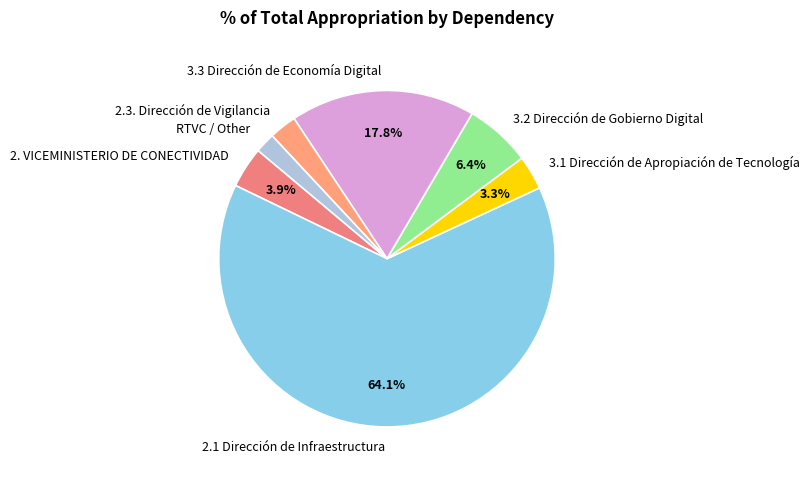

To the nearest percent, what portion does 3.2 Dirección de Gobierno Digital represent?

6%